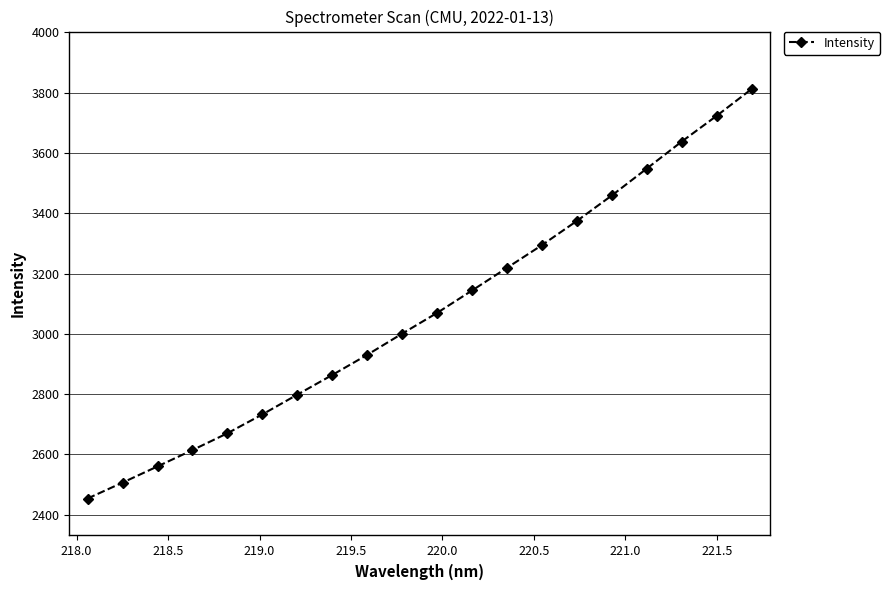

True or false: there are more than 1 points higher than both neighbors.

False